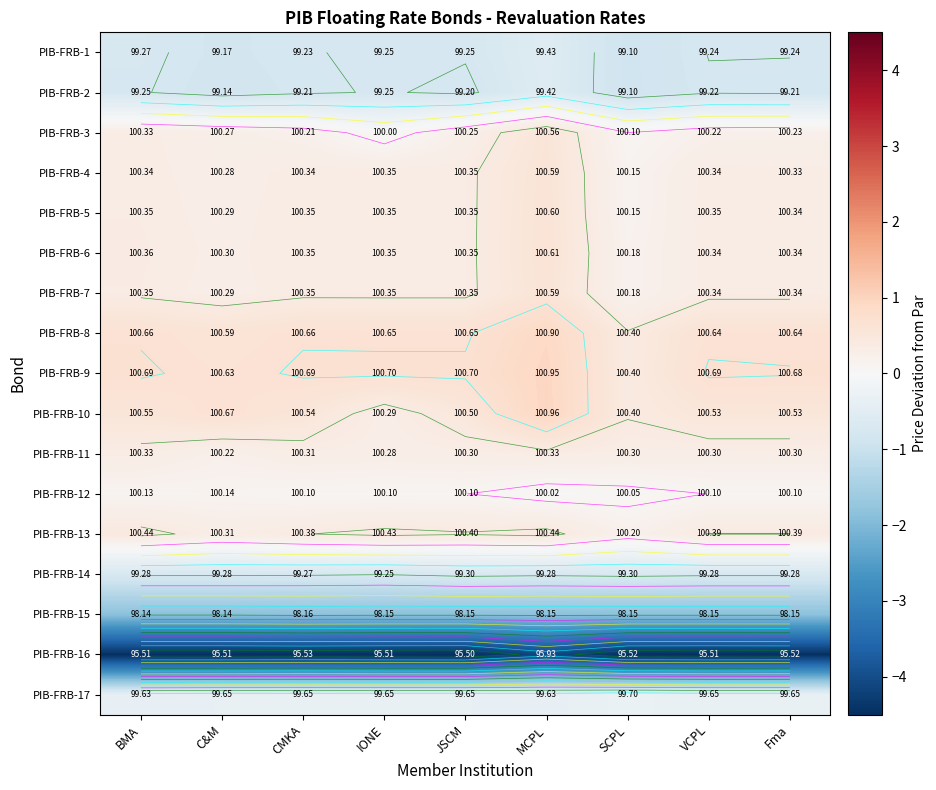

At which label does PIB-FRB-15 reach its peak?

CMKA